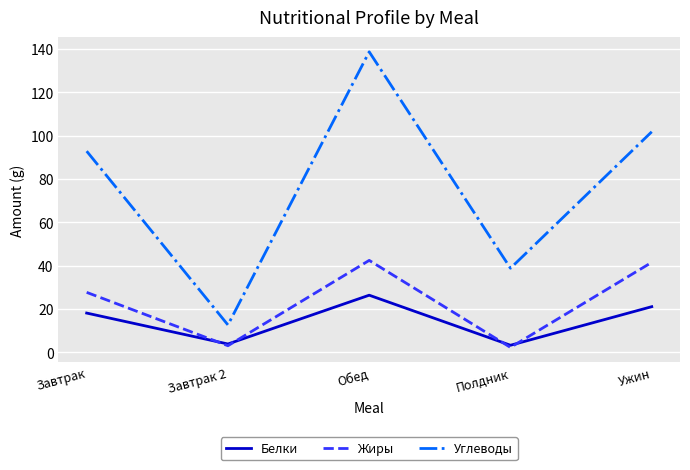

What is the spread (max minus min) of values at Ужин?

80.8